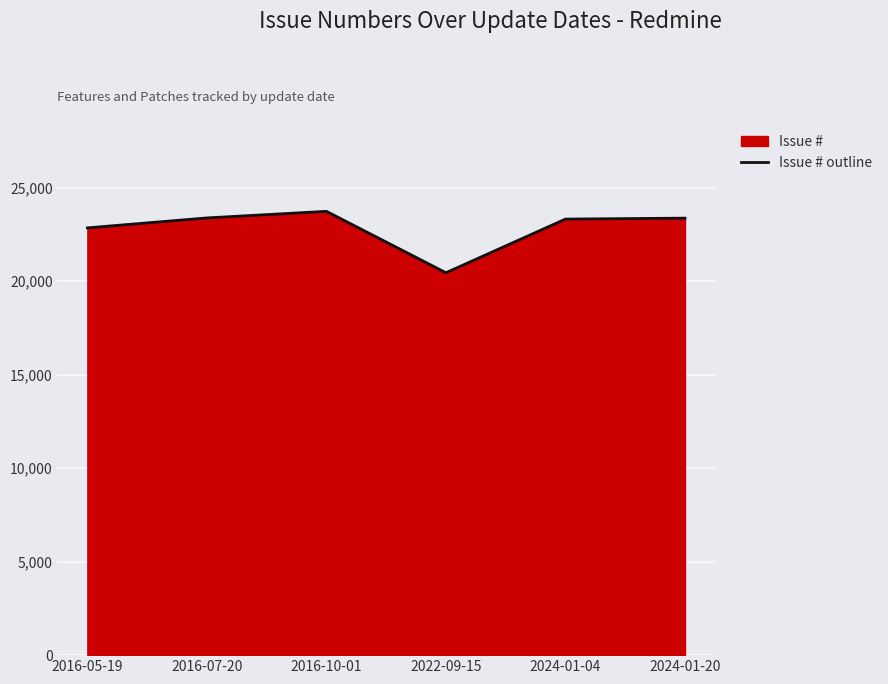

At which category does the chart reach its peak across all series?

2016-10-01